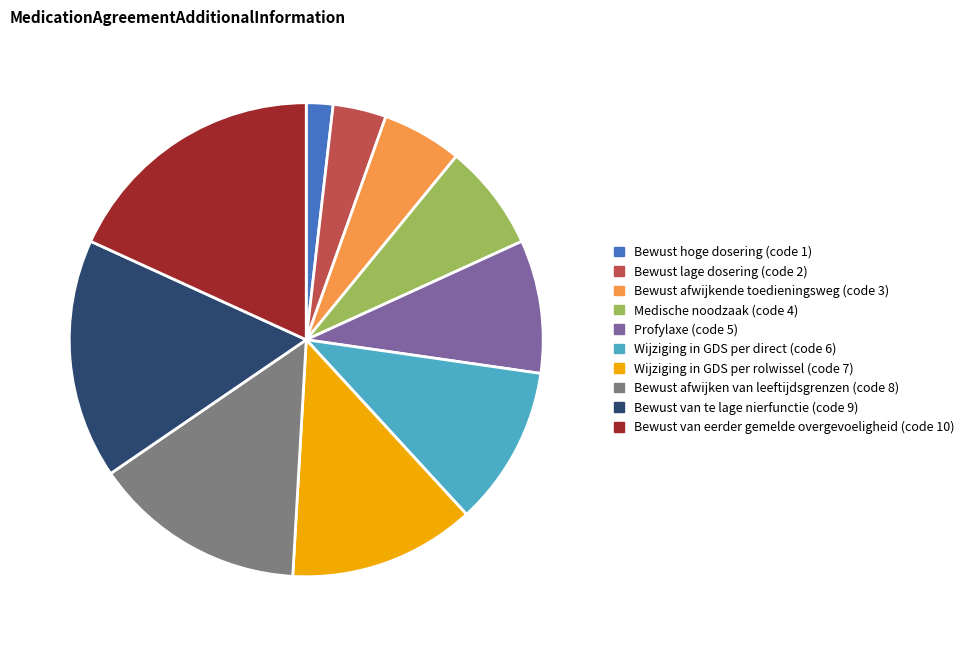

The Bewust afwijken van leeftijdsgrenzen slice represents 15% of the pie. True or false?

True